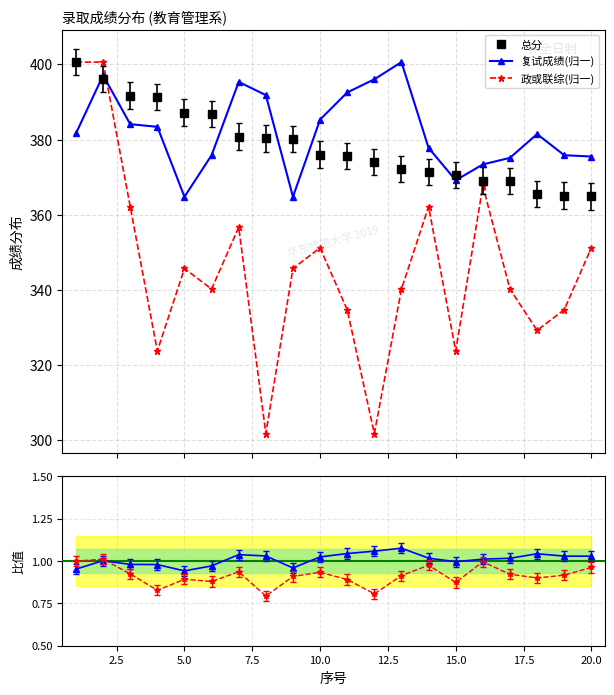

What is the highest value of the 复试成绩(归一) series?

400.6